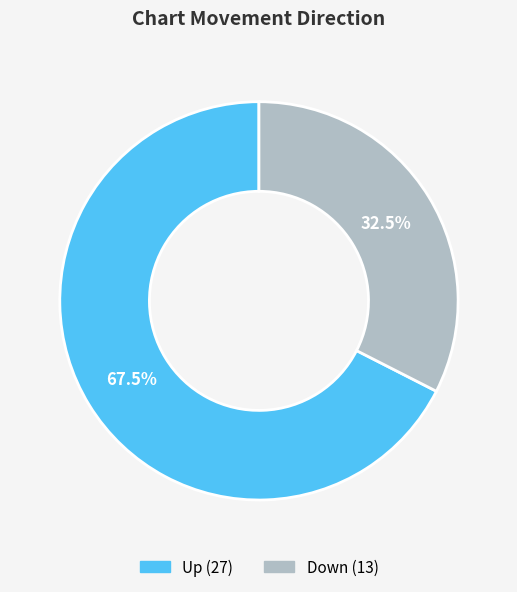

Is there a majority slice in this chart?

Yes